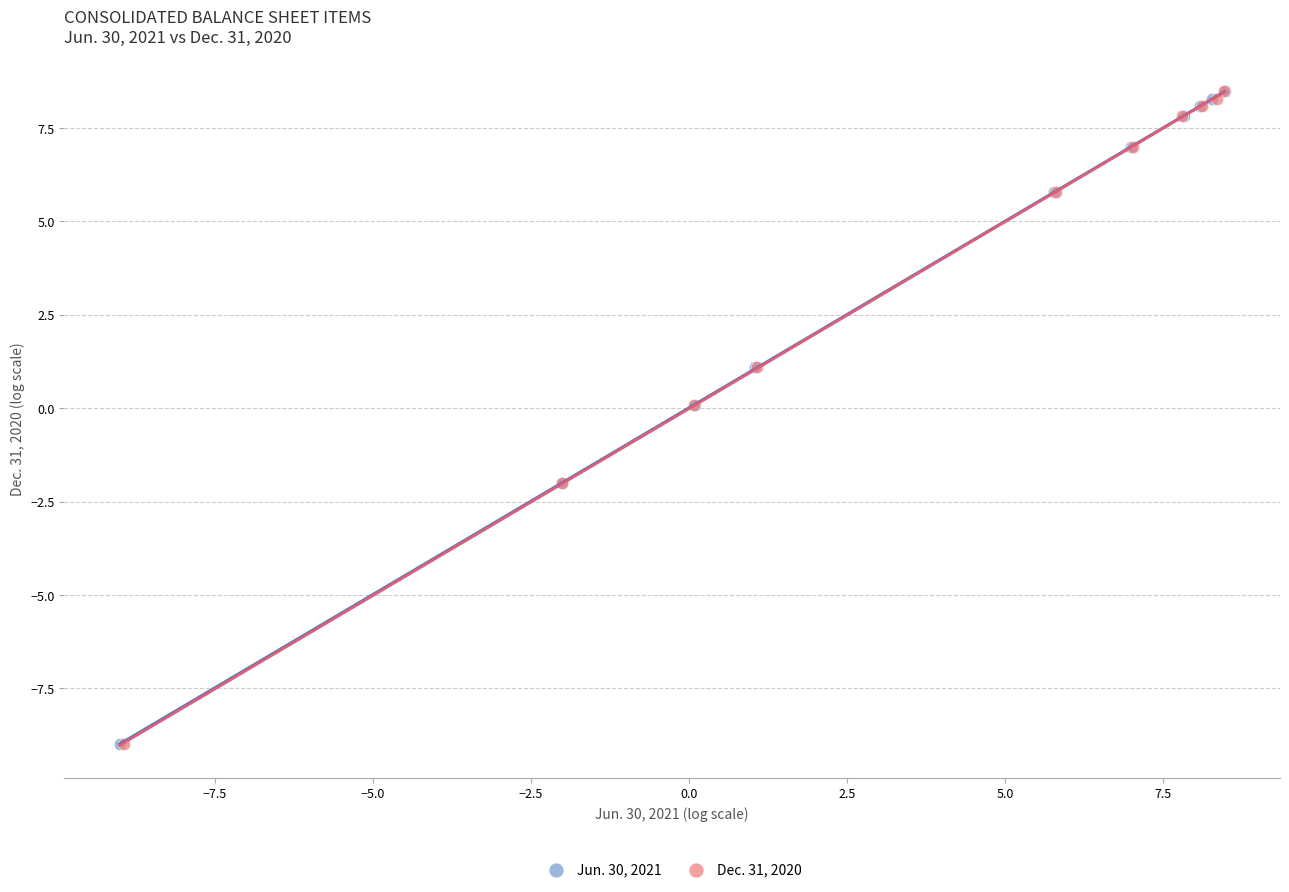

What are all the series names shown in the legend?

Jun. 30, 2021, Dec. 31, 2020